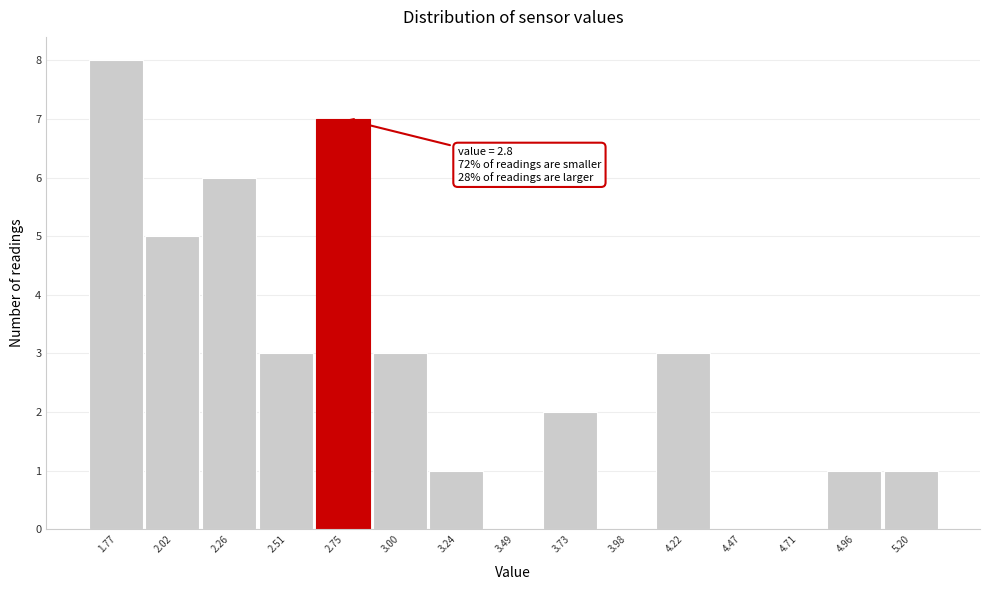

Reading right to left, what are all the values shown in this chart?

5.20=1	4.96=1	4.71=0	4.47=0	4.22=3	3.98=0	3.73=2	3.49=0	3.24=1	3.00=3	2.75=7	2.51=3	2.26=6	2.02=5	1.77=8